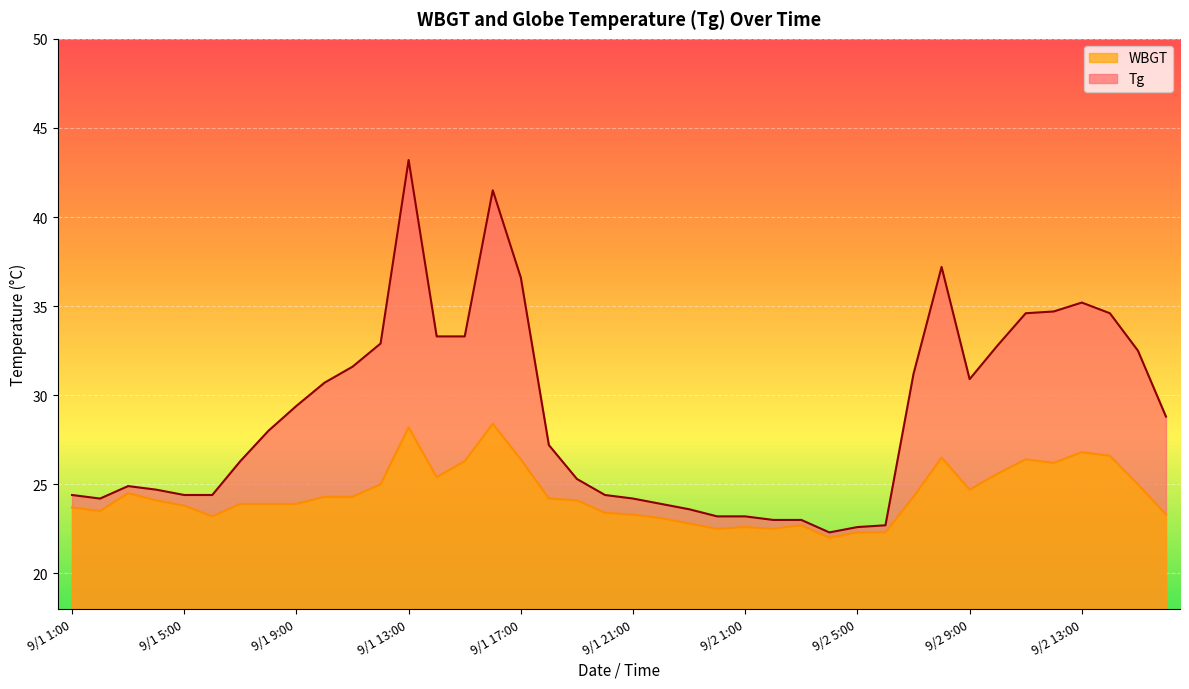

How many lines are shown in the chart?

2